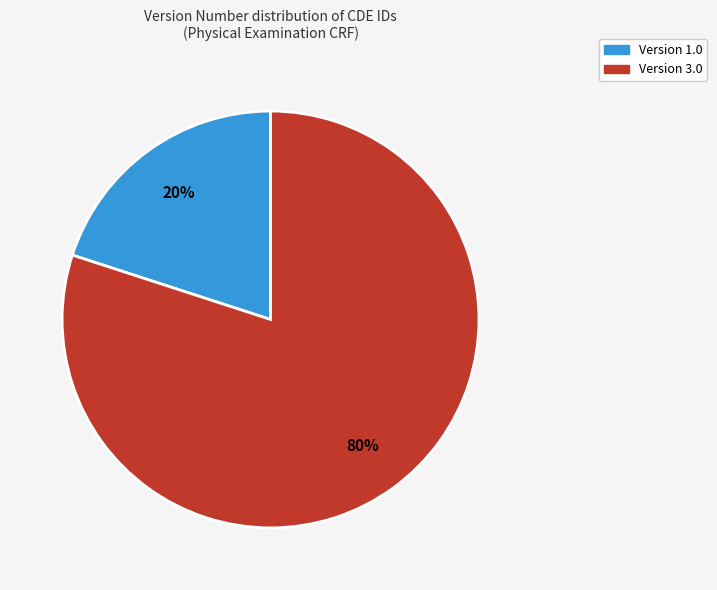

To the nearest percent, what is the difference between the largest and smallest slice percentages?

60%